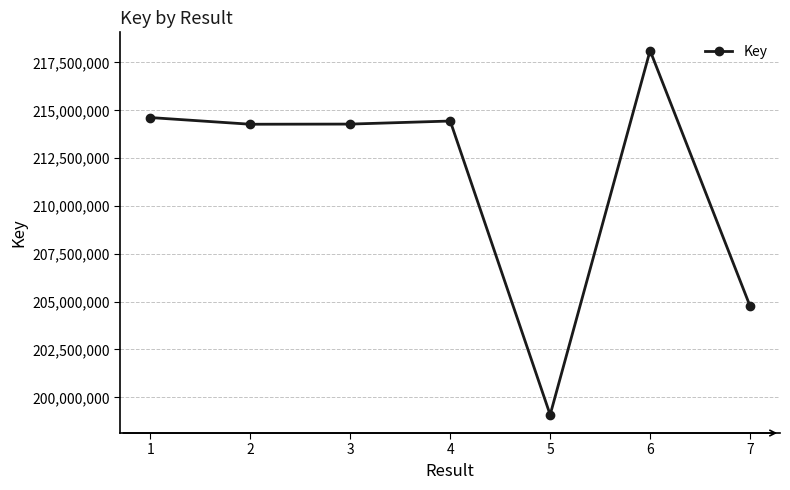

What is the value of the 5th point from the left?

199085094